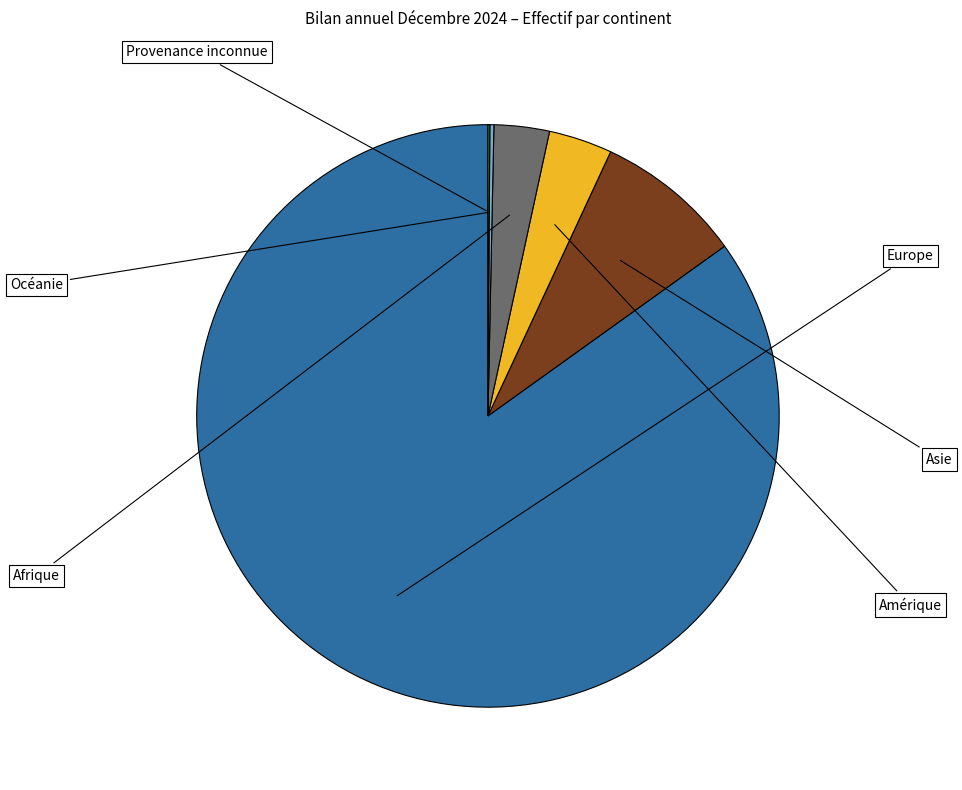

Does any single category account for the majority?

Yes